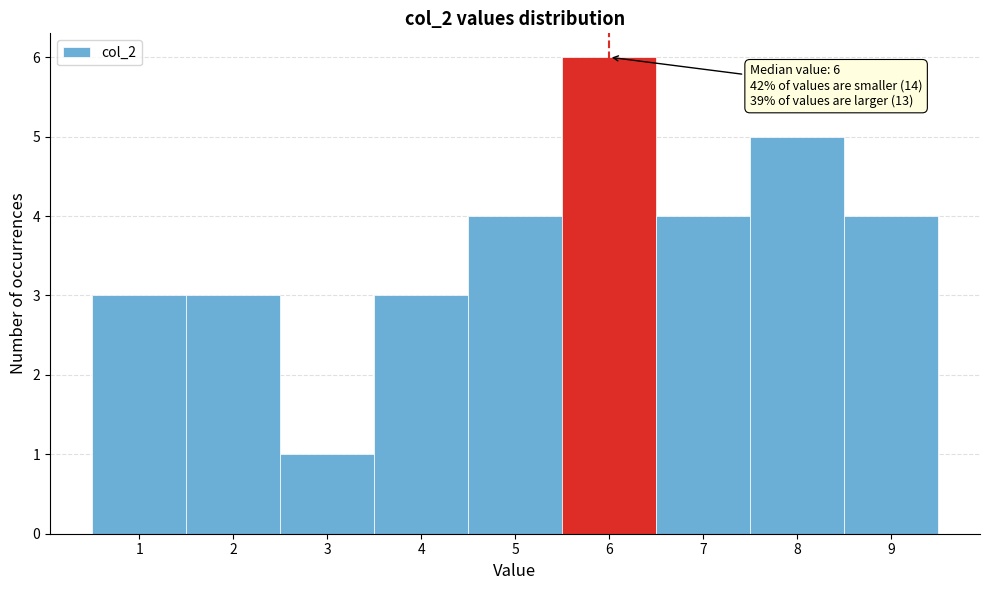

Which range on the x-axis has the tallest bar?

5.5 to 6.5